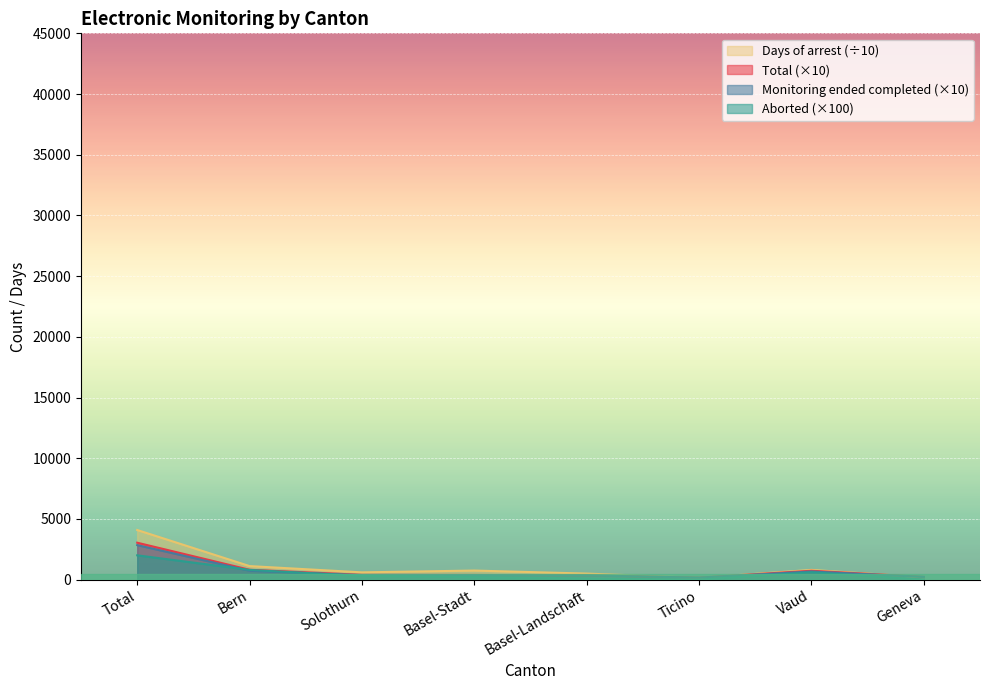

True or false: Total has more than 0 points higher than both neighbors.

True